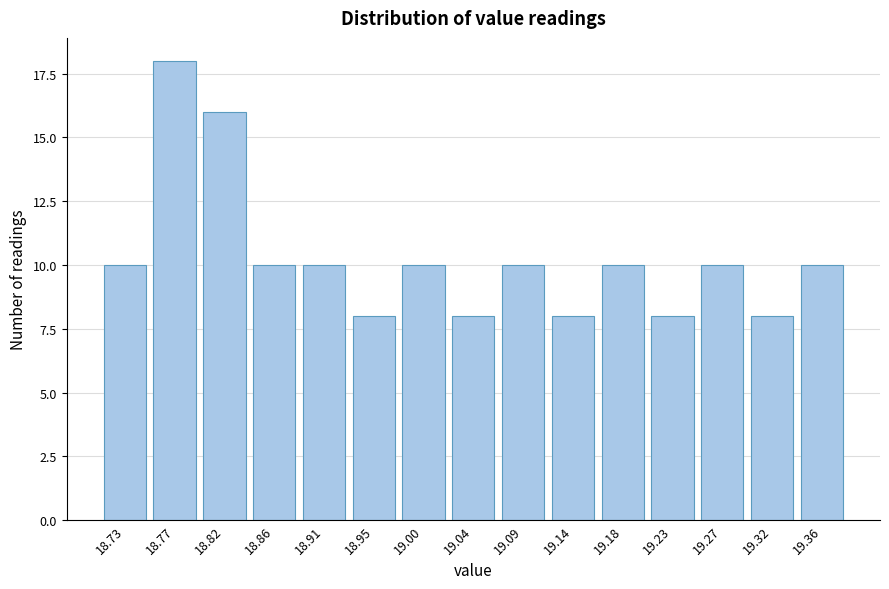

Reading left to right, extract all data points from this chart.

10	18	16	10	10	8	10	8	10	8	10	8	10	8	10